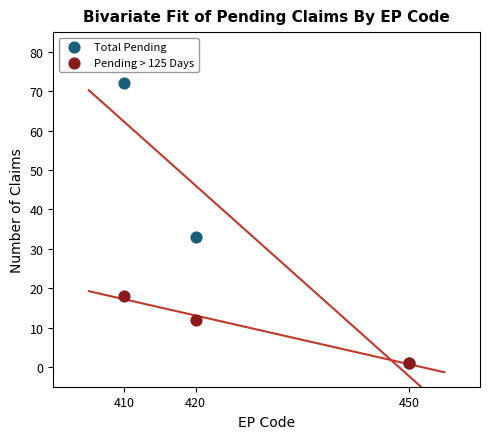

In the Pending > 125 Days series, what Y value is closest to 9?

12